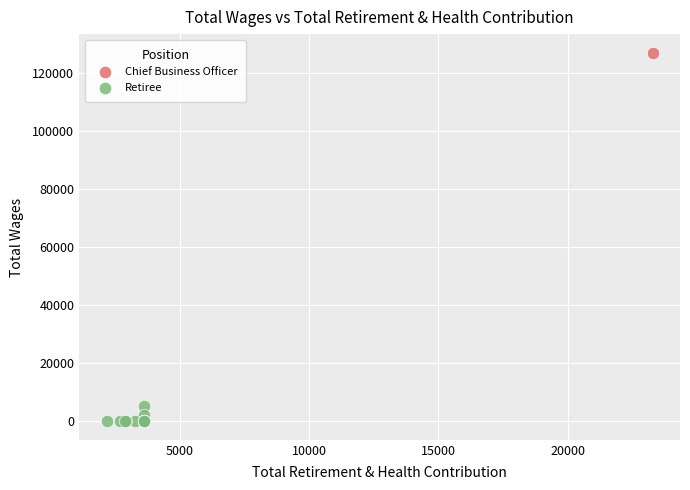

What are all the series names shown in the legend?

Chief Business Officer, Retiree